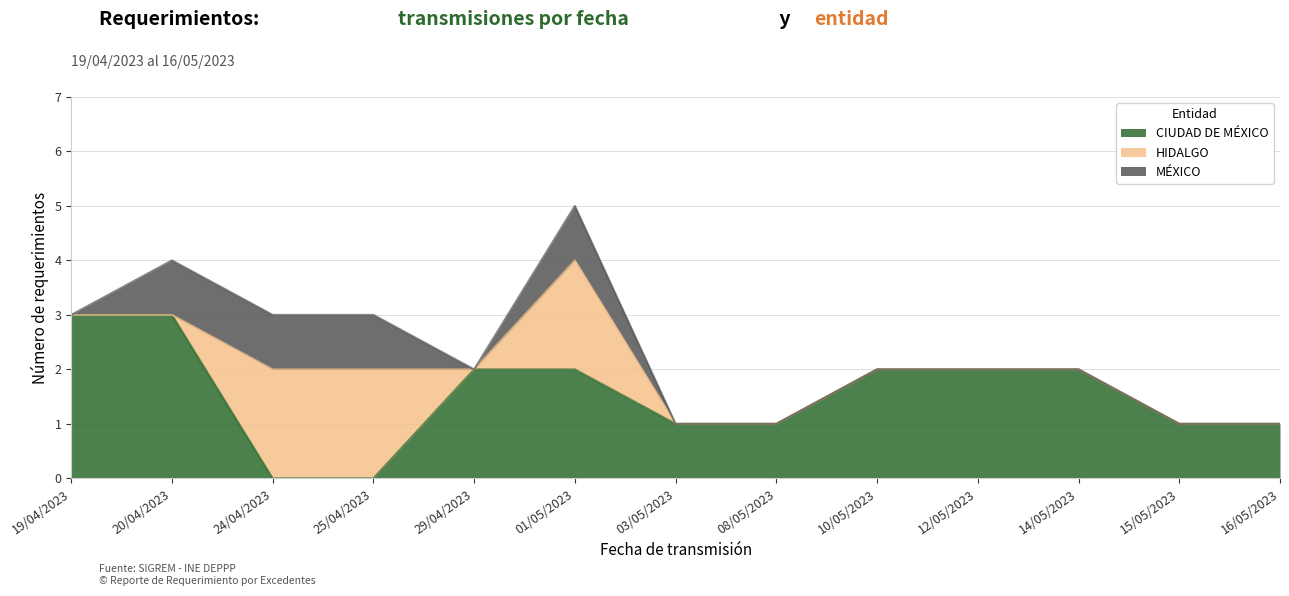

Between which two adjacent categories do MÉXICO and HIDALGO first intersect?

20/04/2023 and 24/04/2023